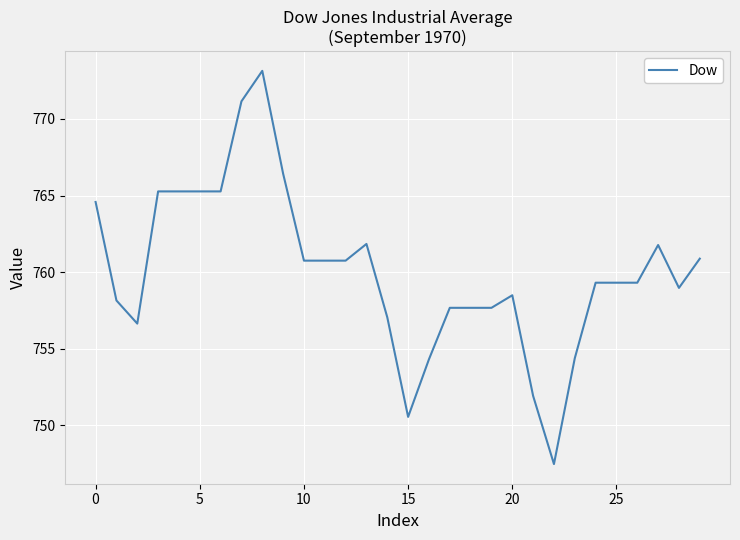

What is the greatest value displayed?

773.1